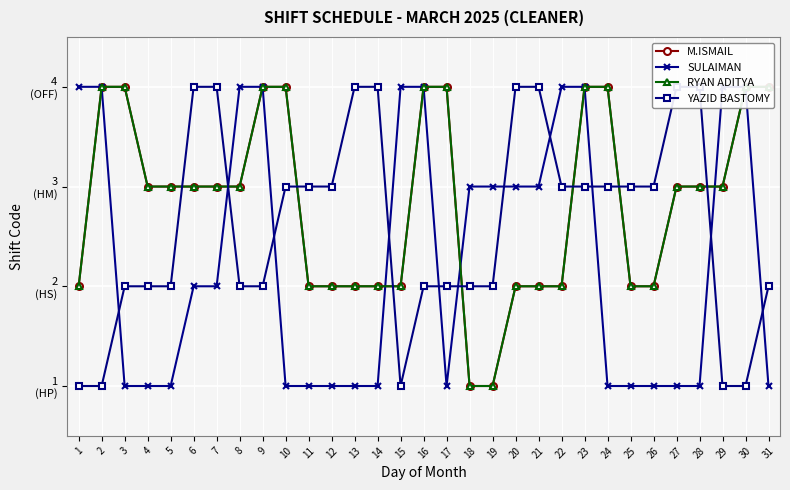

Is it true that SULAIMAN equals 6 at 22?

False